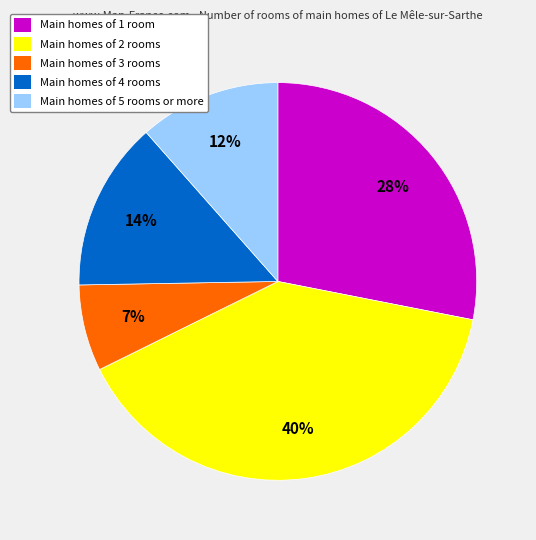

Which has a higher value, Main homes of 1 room or Main homes of 4 rooms?

Main homes of 1 room